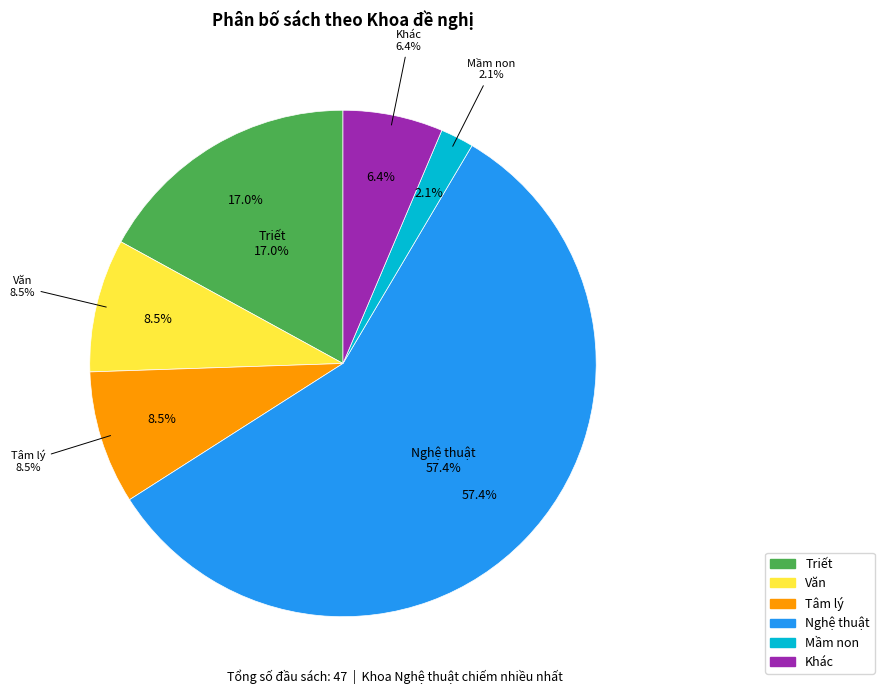

Count the number of slices in the pie.

6